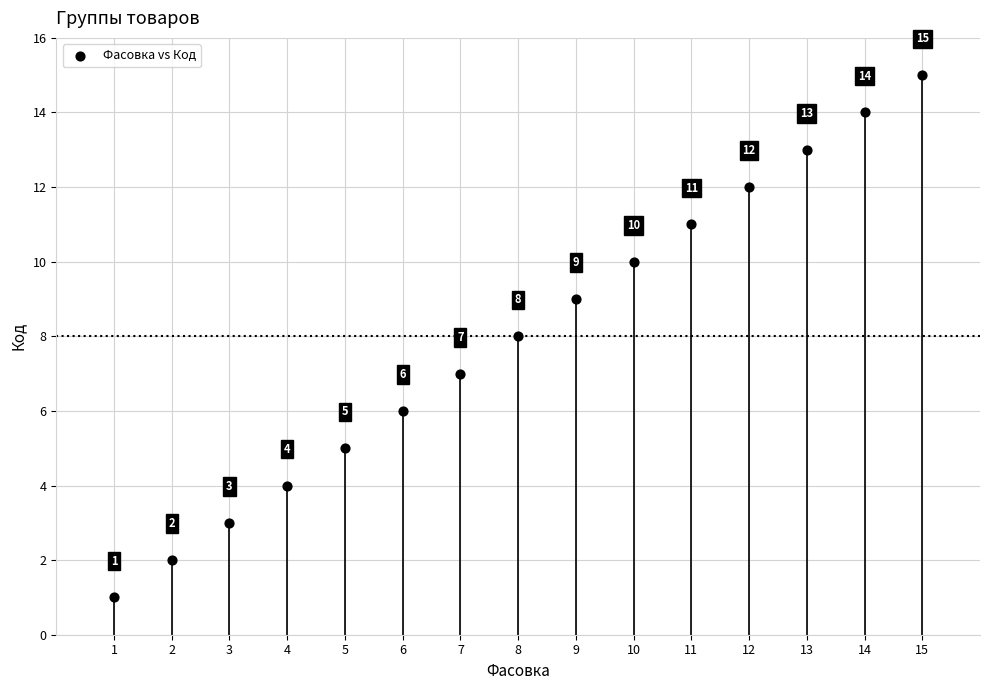

What is the range of X values (max minus min)?

14